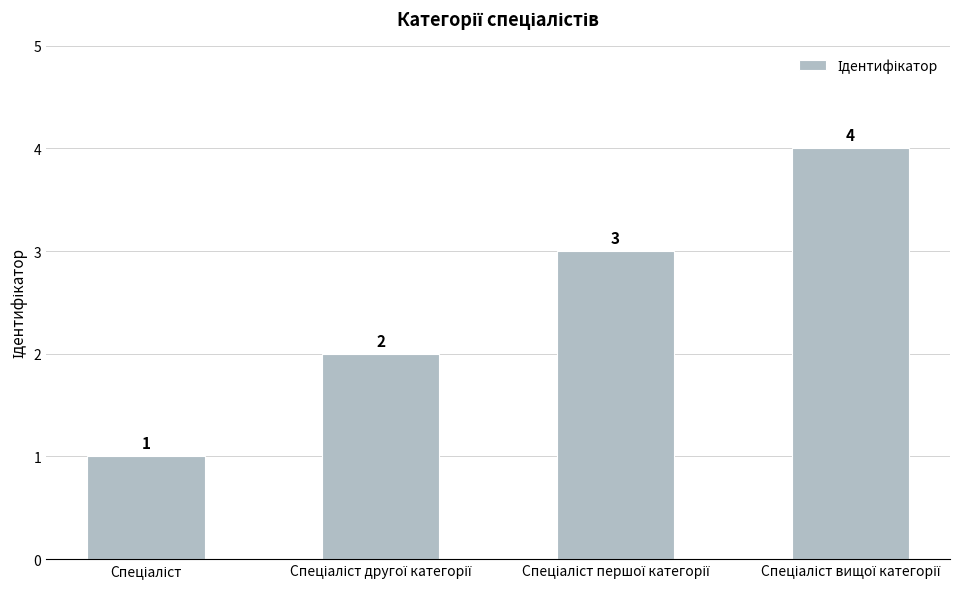

What is the difference between the maximum and minimum values?

3